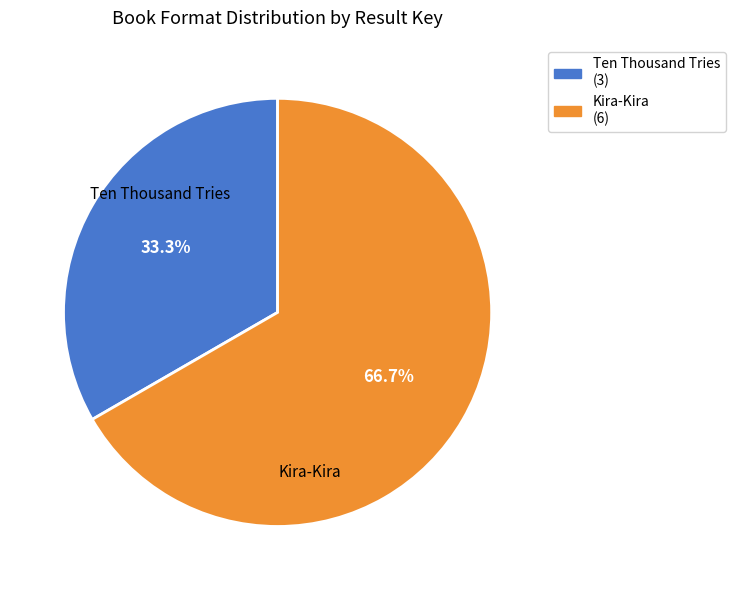

What percentage do Kira-Kira and Ten Thousand Tries together represent?

100.0%